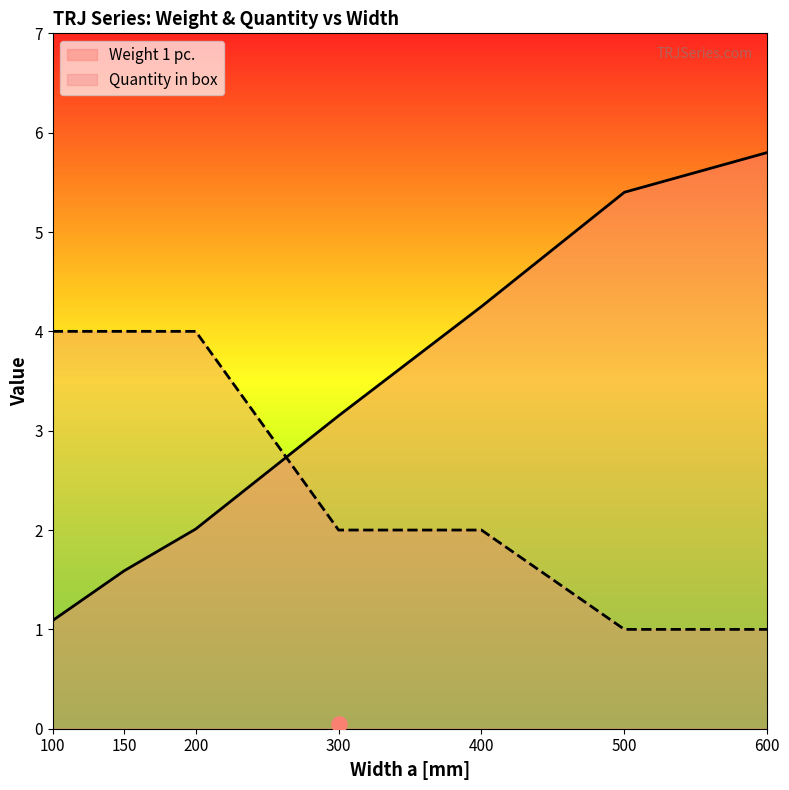

Which series reaches the minimum Y coordinate?

Quantity in box